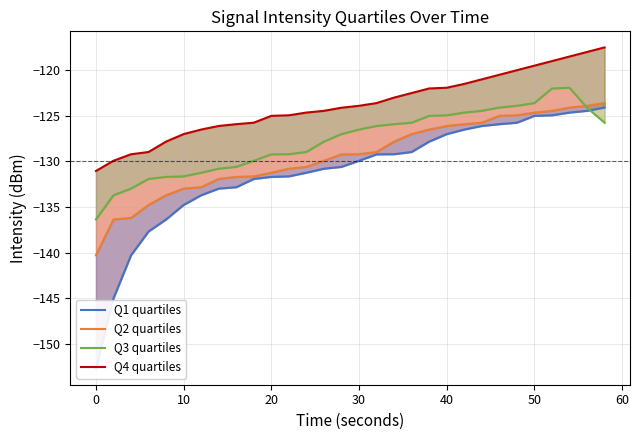

What is the greatest value displayed?

-117.5